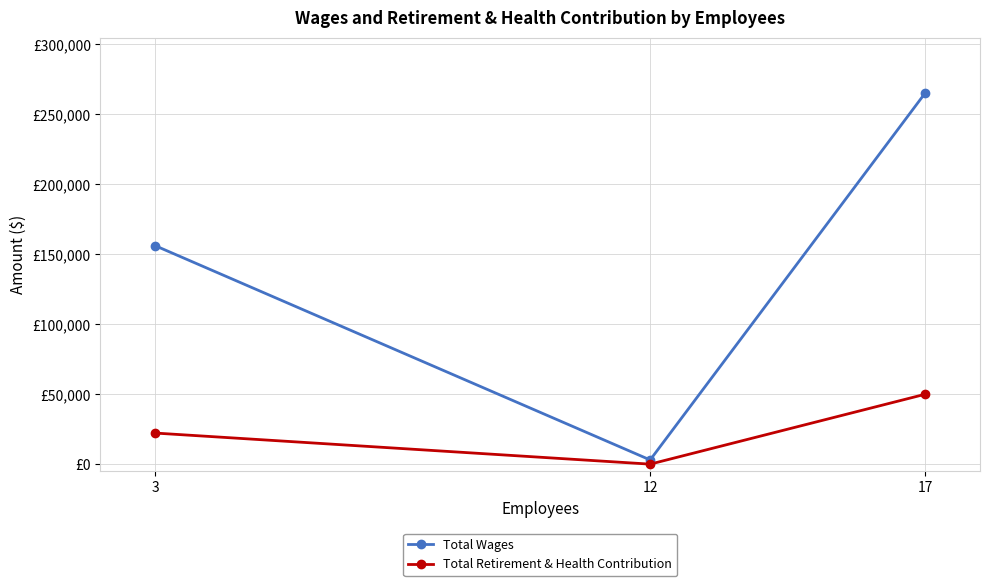

At 17, list the series in order from largest to smallest.

Total Wages, Total Retirement & Health Contribution